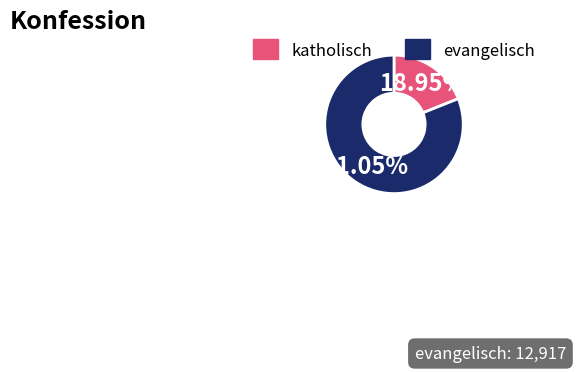

Is there any slice that represents more than half of the pie?

Yes